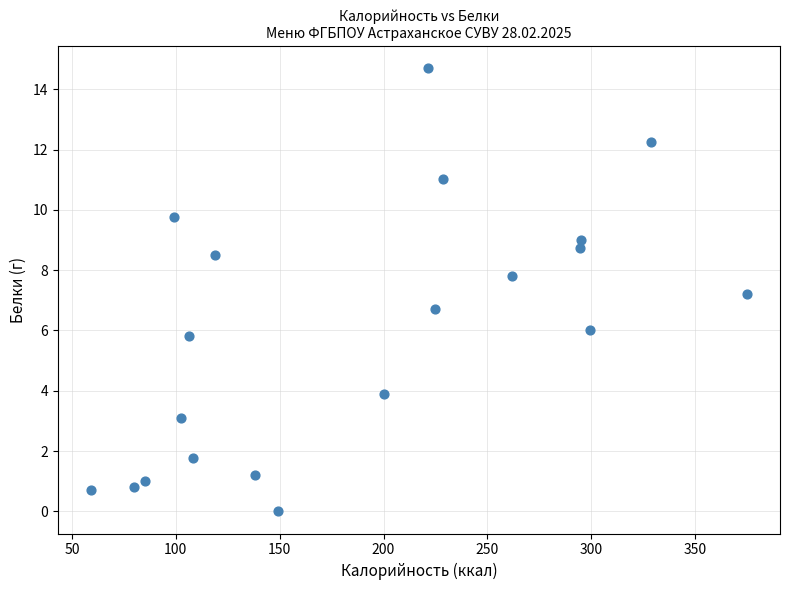

What is the range of X values (max minus min)?

316.0